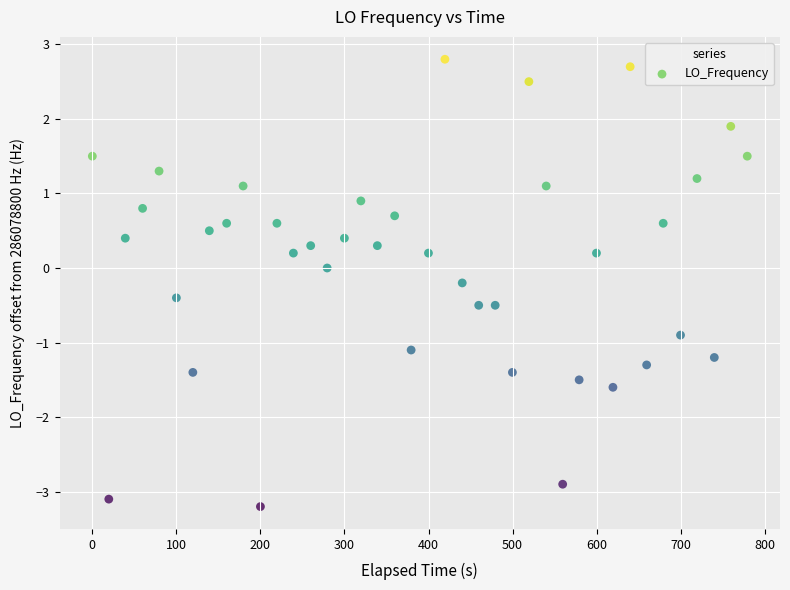

What is the range of Y values (max minus min)?

6.0